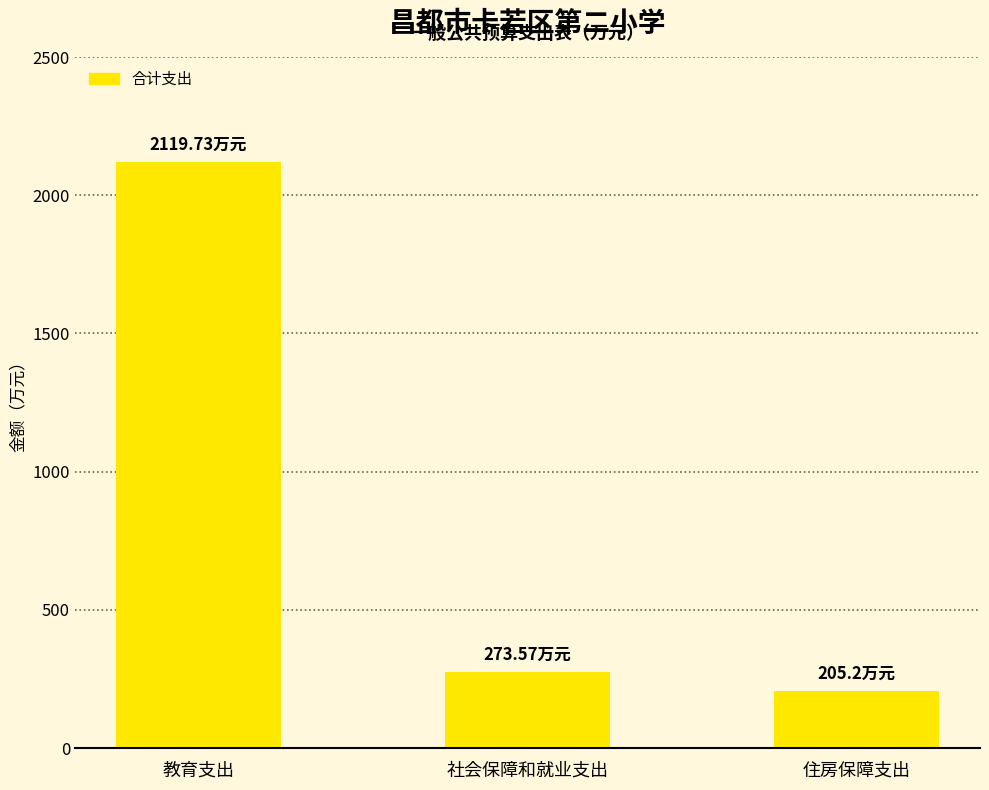

The value at 社会保障和就业支出 is 438.2. True or false?

False